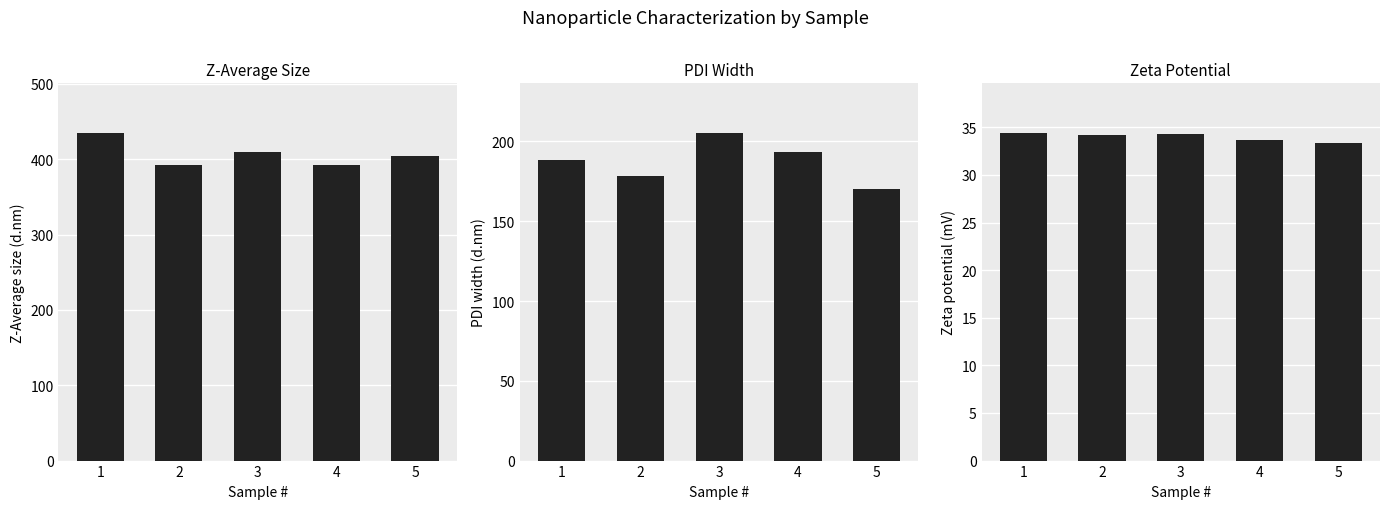

Reading right to left, transcribe all the data shown in this chart.

Z-Average size (d.nm): 5=404.9	4=392.7	3=409.8	2=392.4	1=435.5
PDI width (d.nm): 5=170.4	4=193.6	3=205.6	2=178.6	1=188.1
Zeta potential (mV): 5=33.3	4=33.7	3=34.3	2=34.2	1=34.5